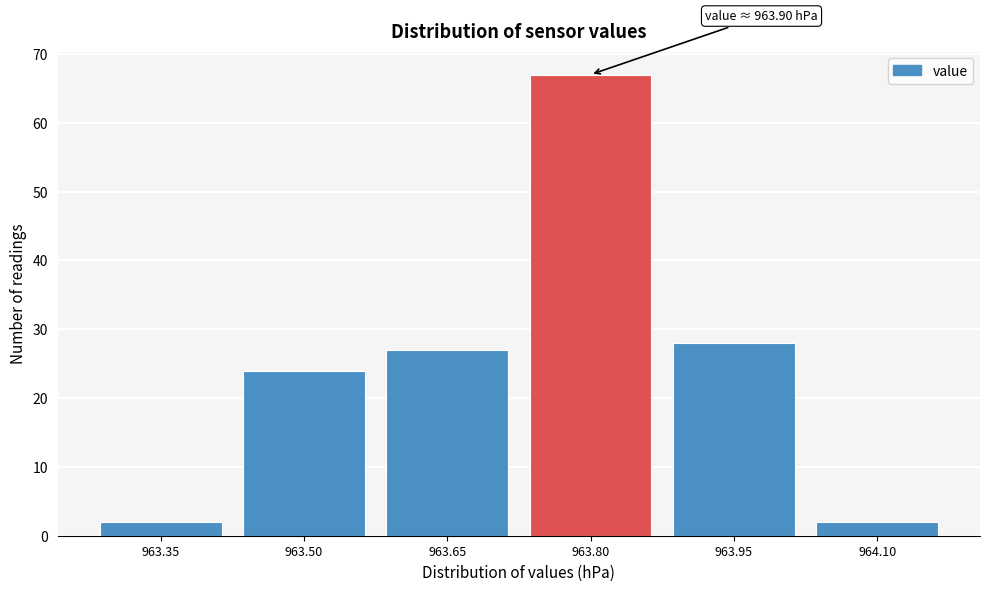

Reading left to right, extract all data points from this chart.

963.35=2	963.50=24	963.65=27	963.80=67	963.95=28	964.10=2